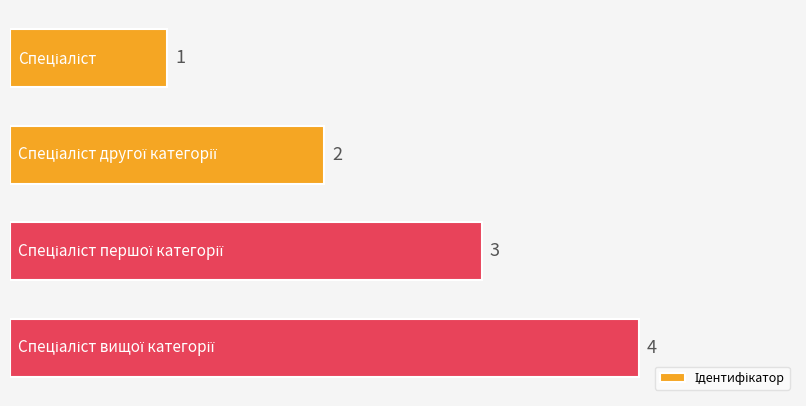

What is the value of the 2nd bar from the top?

2